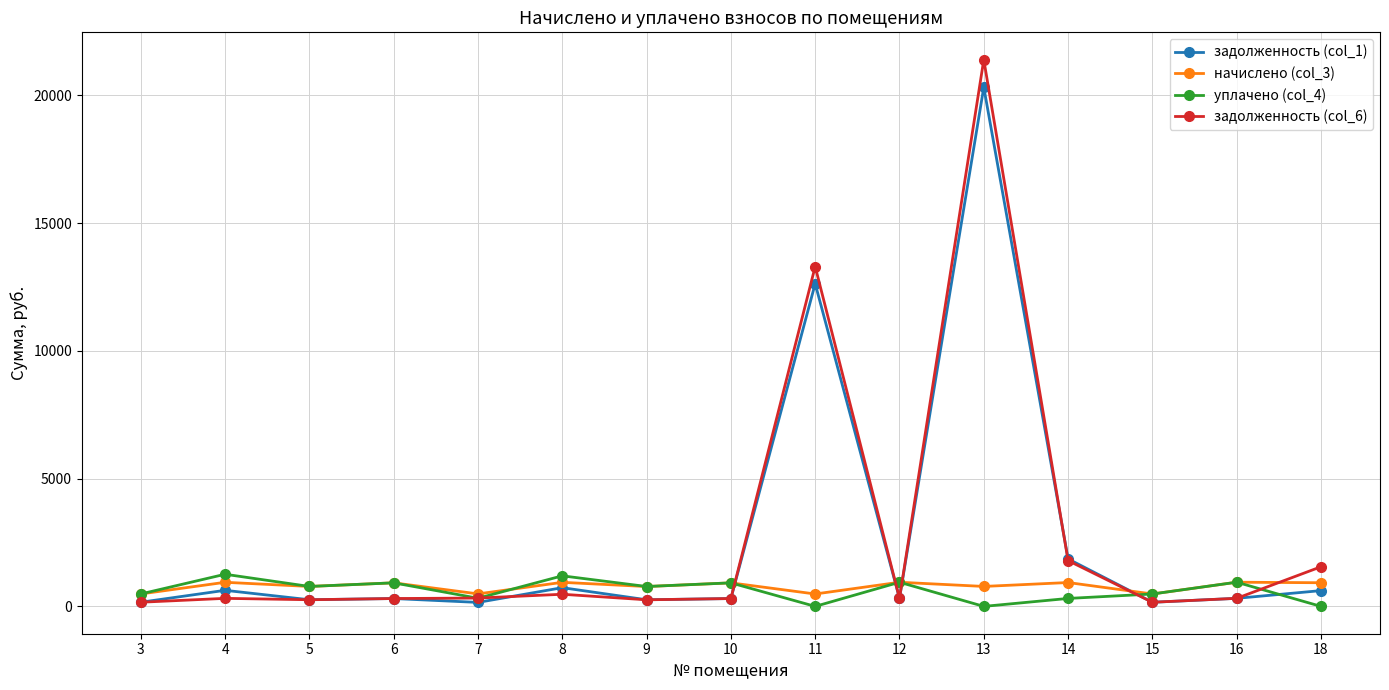

What are all the series names shown in the legend?

задолженность (col_1), начислено (col_3), уплачено (col_4), задолженность (col_6)